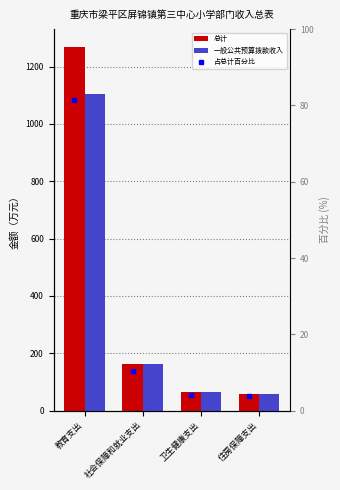

The value of 一般公共预算拨款收入 at 住房保障支出 is 15.9. True or false?

False